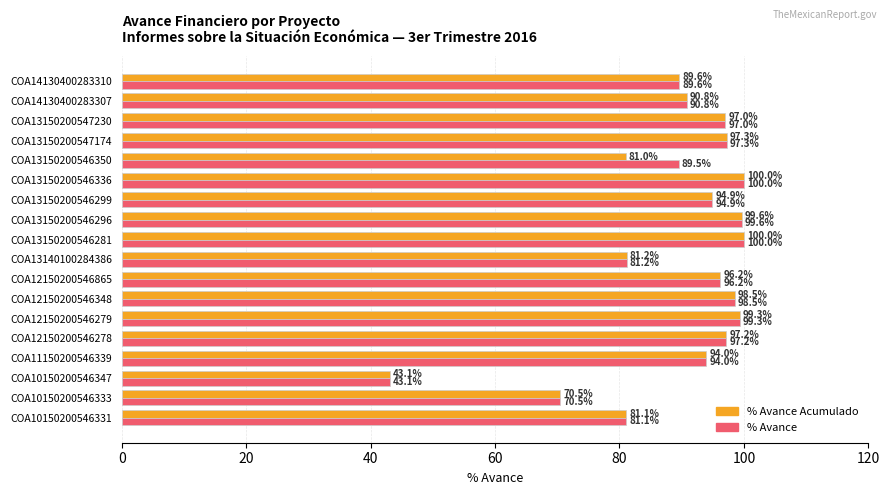

Is it true that % Avance Acumulado equals 154.5 at COA12150200546279?

False